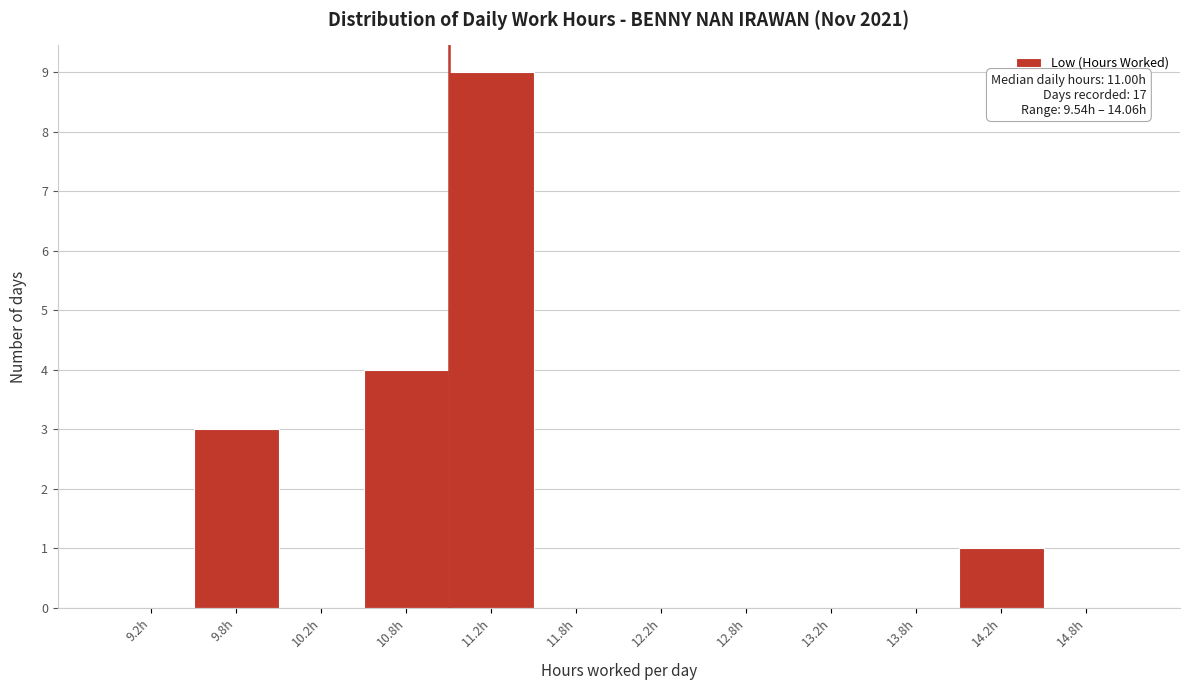

Over which range of the x-axis is the bar tallest?

11.0 to 11.5